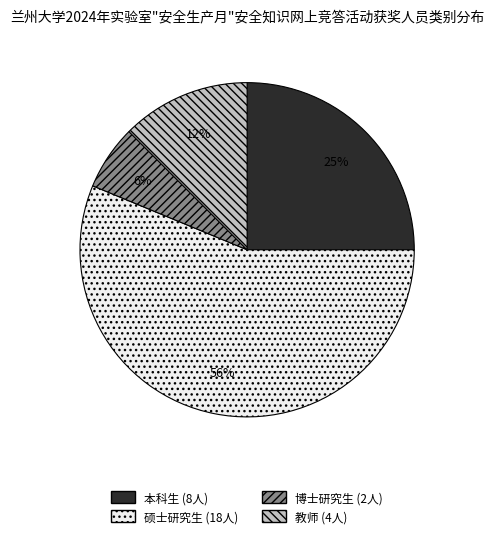

Combined, do 博士研究生 and 教师 account for over 50%?

No